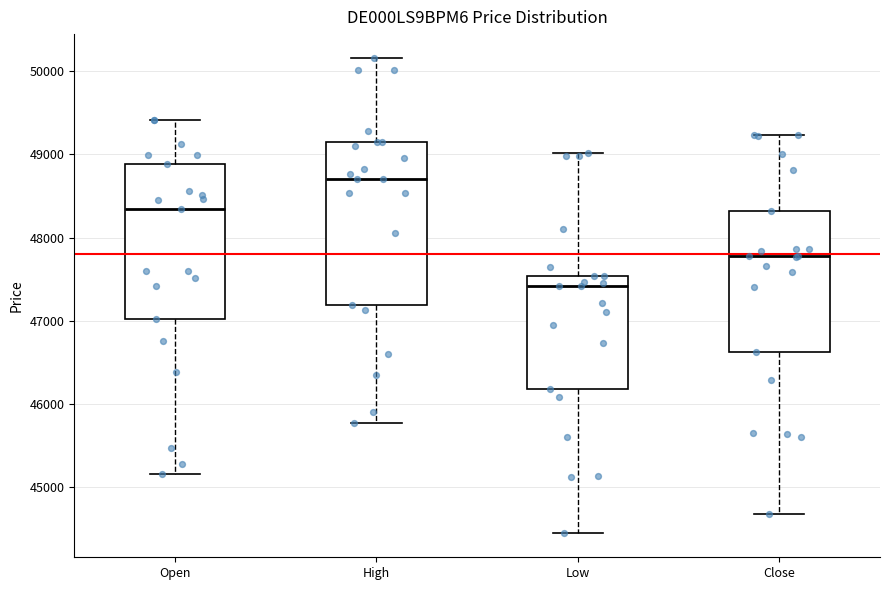

Reading left to right, transcribe this box plot: for each box, give where its median line is, the range the box spans, and where its two whiskers end, as read against the y-axis. The values are not printed on the chart, so give them approximately, as read against the axis.

Open: median 48300, box 47000 to 48900, whiskers 45200 to 49400
High: median 48700, box 47200 to 49100, whiskers 45800 to 50200
Low: median 47400, box 46200 to 47500, whiskers 44400 to 49000
Close: median 47800, box 46600 to 48300, whiskers 44700 to 49200